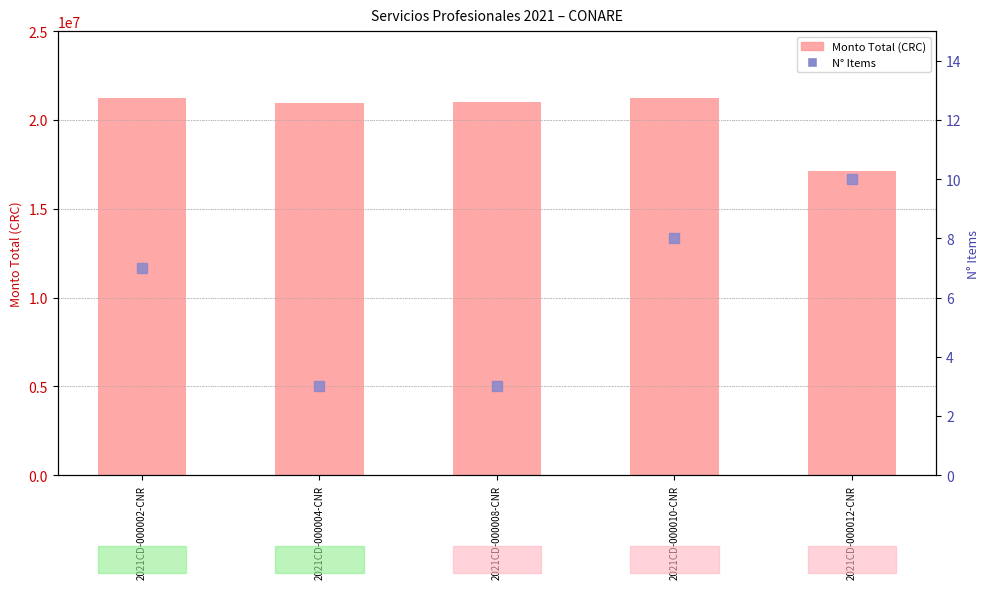

Which series contains the lowest Y value?

N° Items